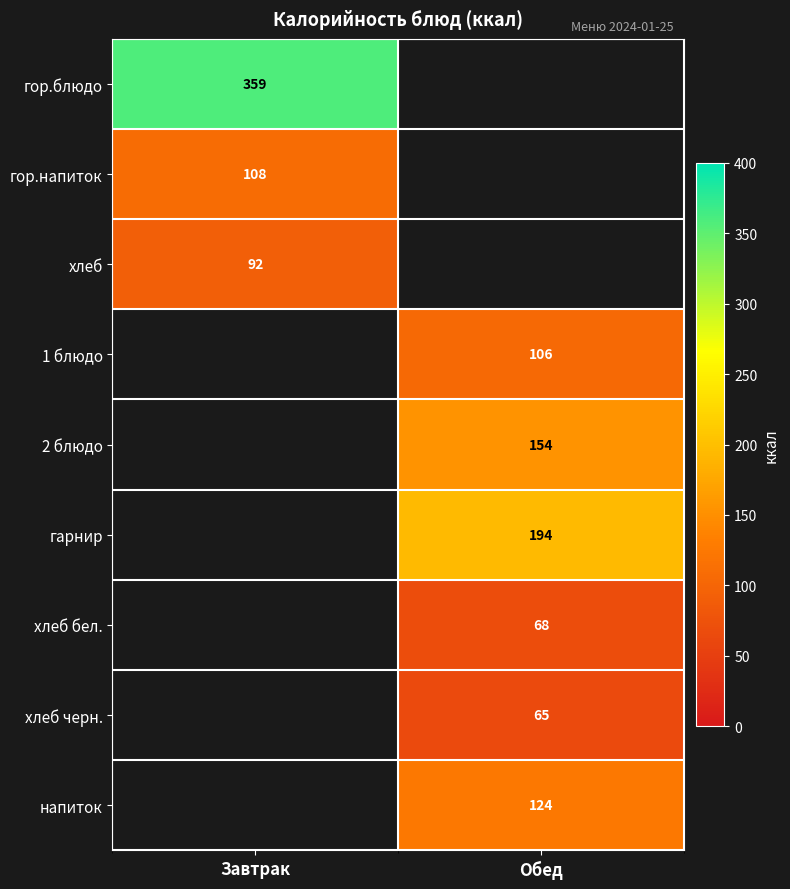

The хлеб бел. series shows 68 at Обед. True or false?

True